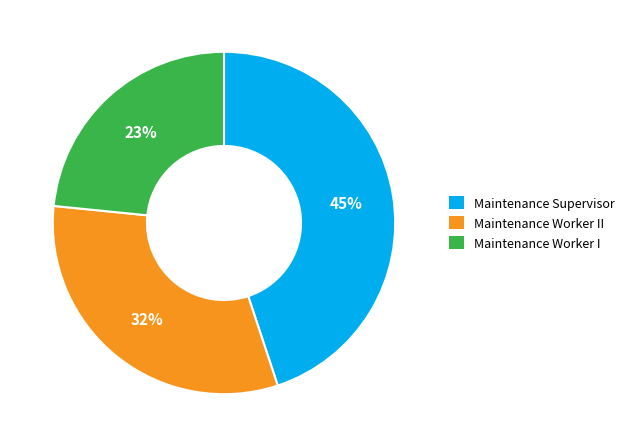

How many slices are in this pie chart?

3